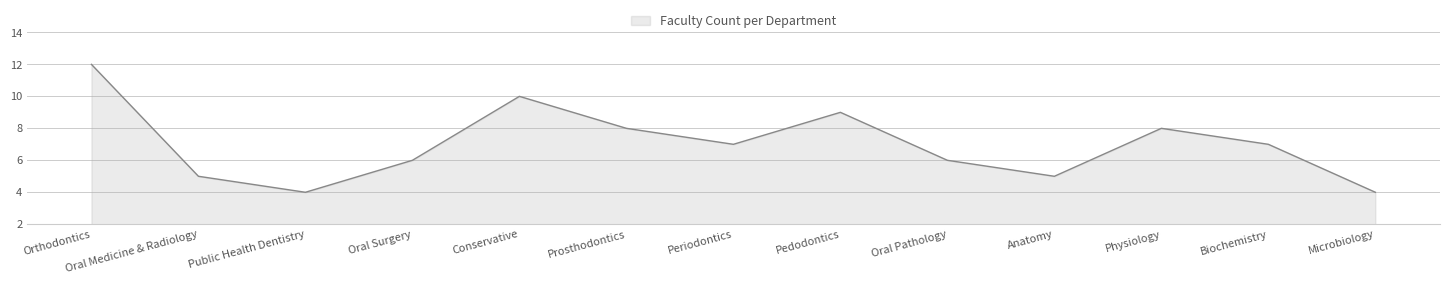

What is the approximate value at Microbiology?

4